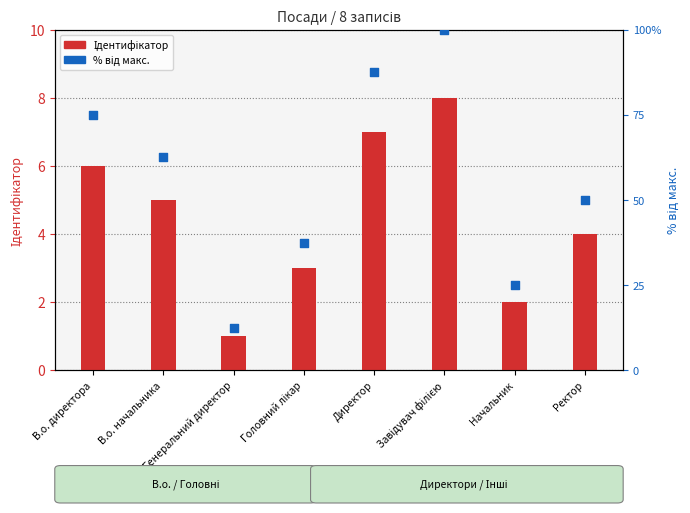

At which category is the sum across all series the highest?

Завідувач філією